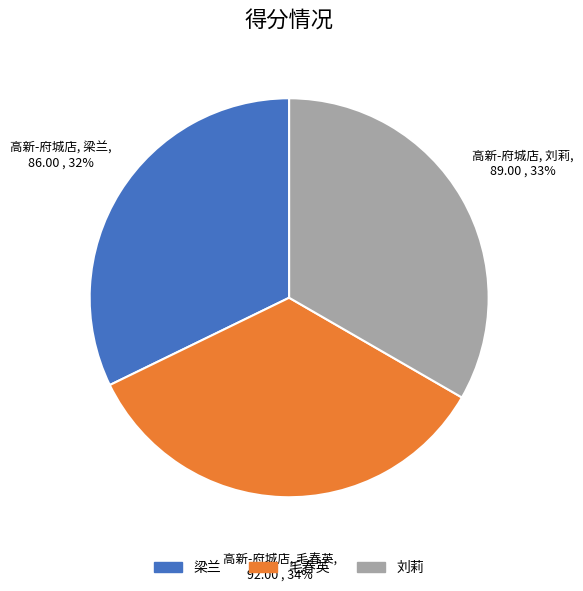

To the nearest percent, what is the difference between the 刘莉 and 毛春英 slice percentages?

1%